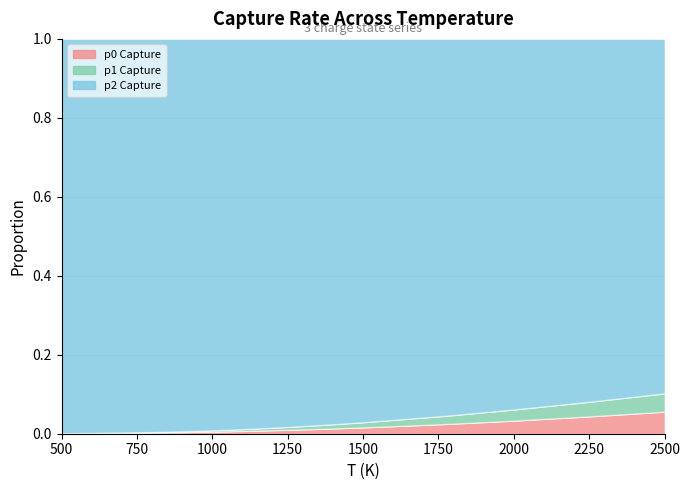

At which label does p1 Capture reach its minimum?

500